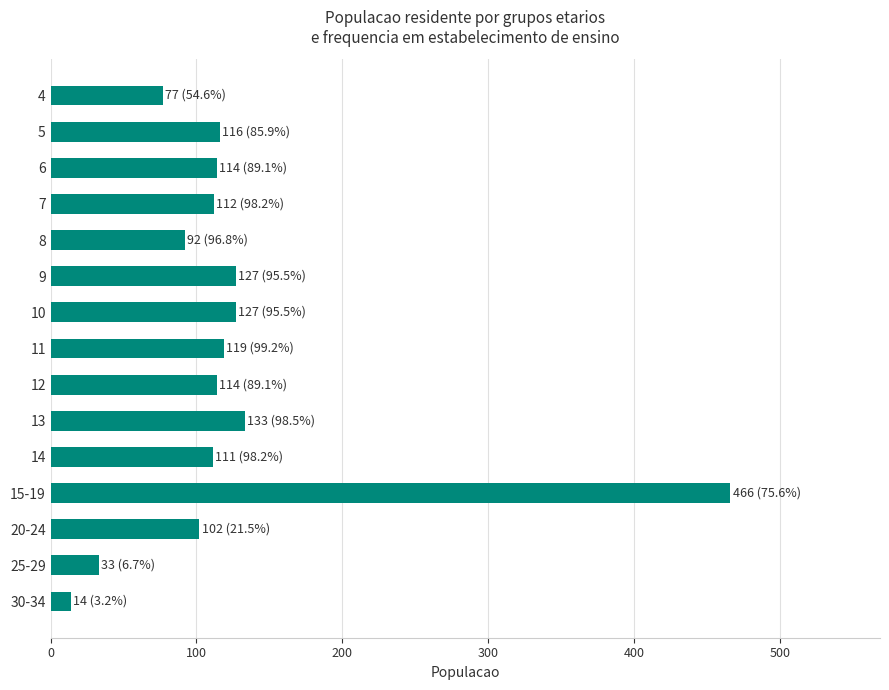

Between 4 and 20-24, which is larger?

20-24